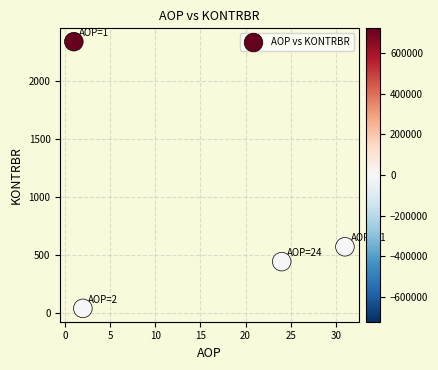

What is the range of Y values (max minus min)?

2306.9